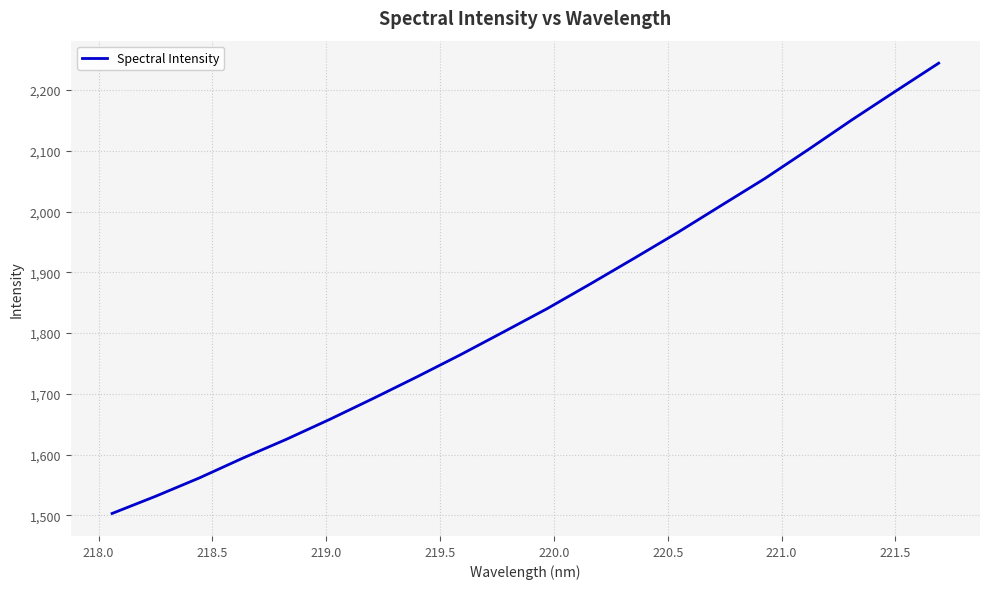

What is the smallest value displayed?

1503.2